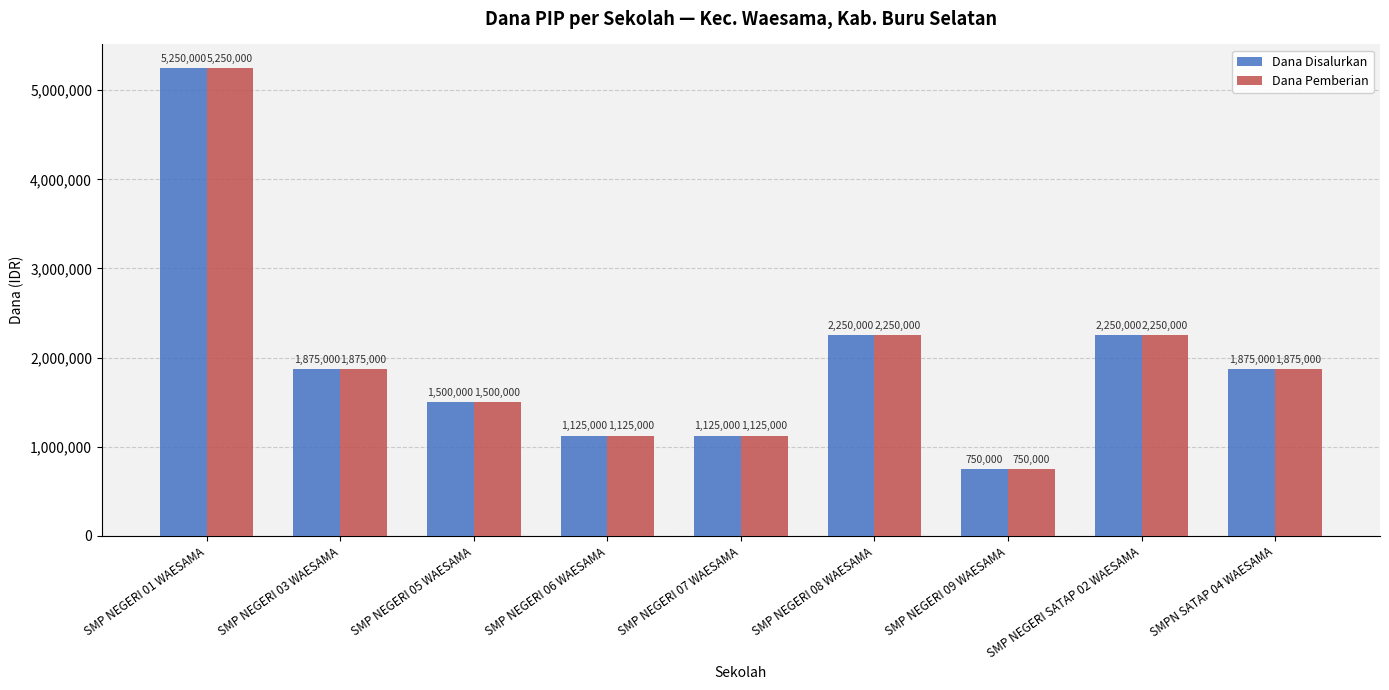

What are all the series names shown in the legend?

Dana Disalurkan, Dana Pemberian